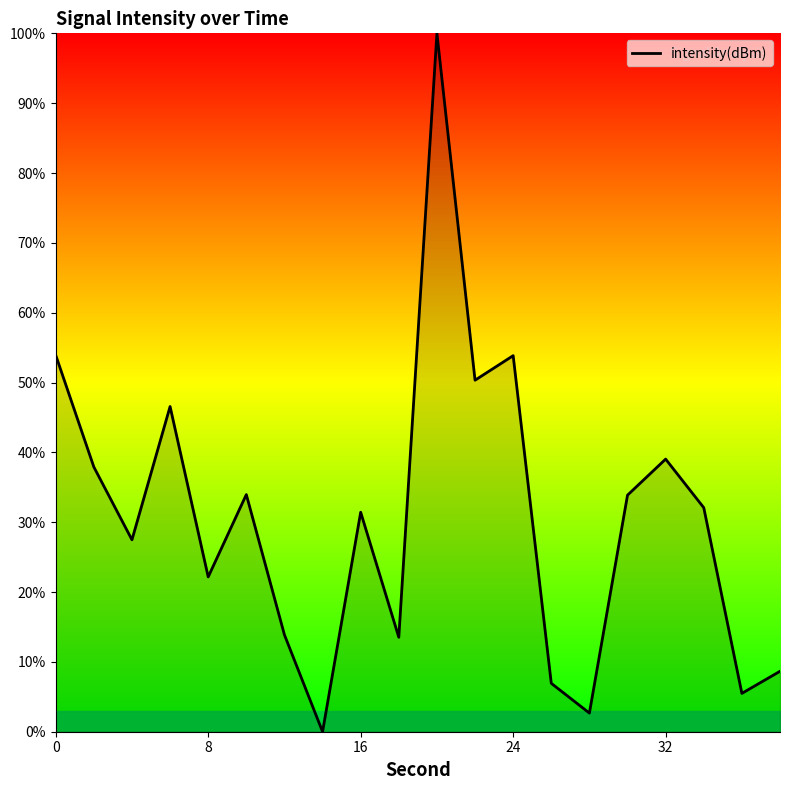

Does the chart display data point markers on the line(s)?

No